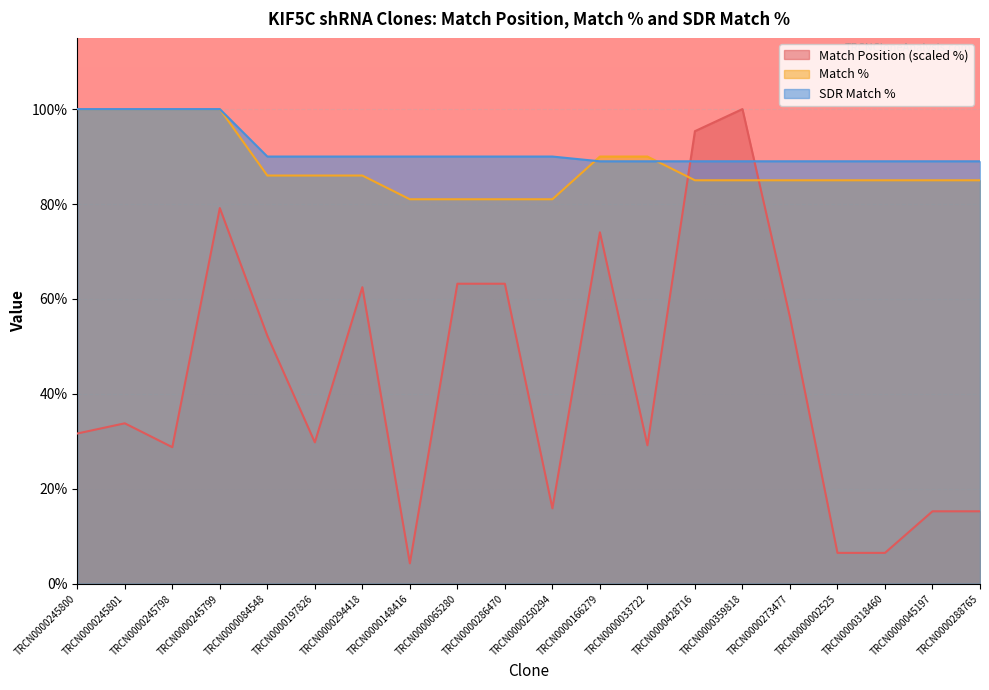

What is the lowest value of the Match Position series?

4.3